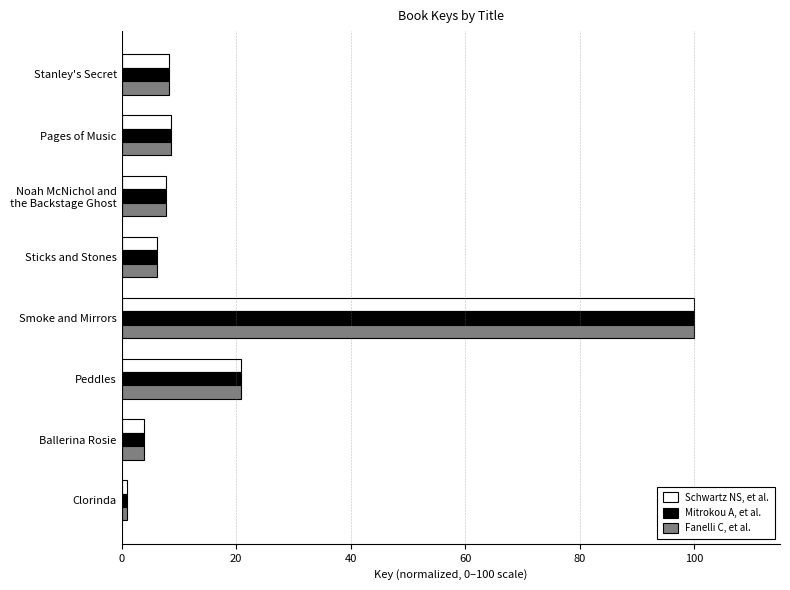

The Fanelli C, et al. series shows 25.1 at Smoke and Mirrors. True or false?

False